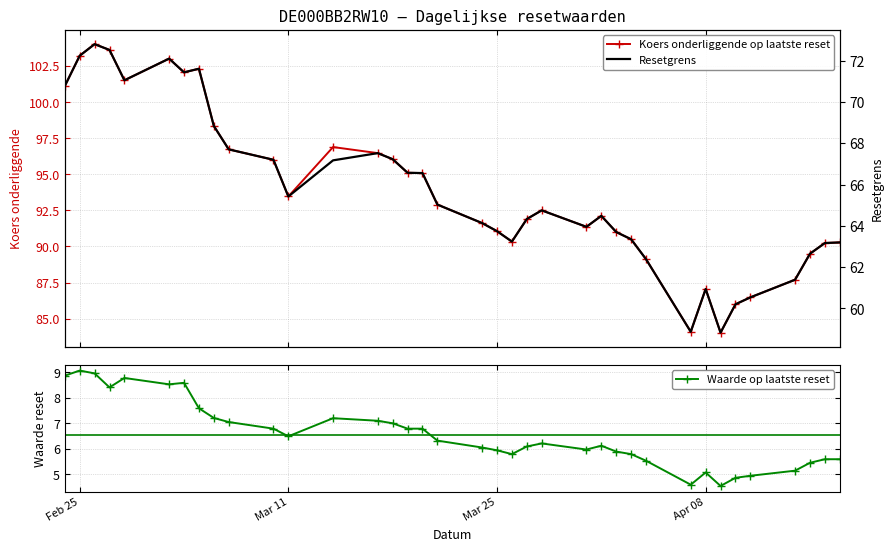

What is the difference between the second highest and minimum values in the Waarde op laatste reset series?

4.4